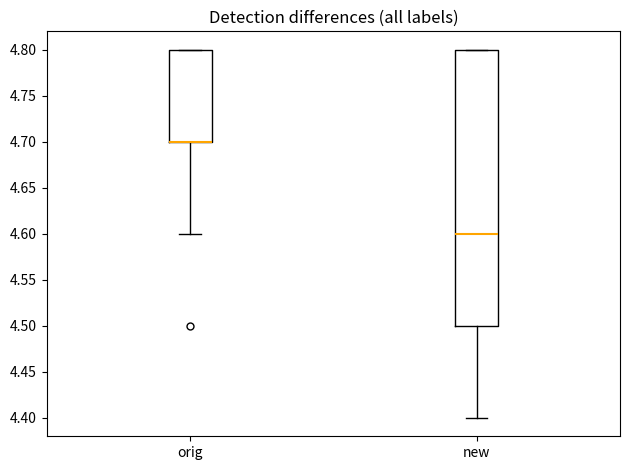

Reading left to right, read every box against the y-axis: the position of its median line, the range the box covers, and the ends of its whiskers. The values are not printed on the chart, so give them approximately, as read against the axis.

orig: median 4.7 (drawn on the box's lower edge), box 4.7 to 4.8, whiskers 4.6 to 4.8
new: median 4.6, box 4.5 to 4.8, whiskers 4.4 to 4.8